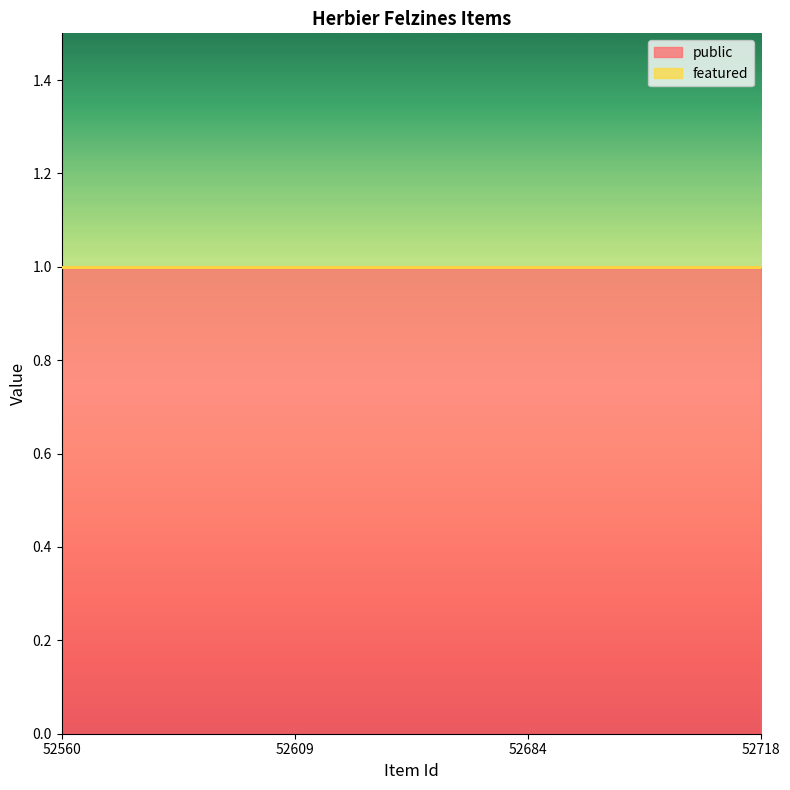

True or false: featured and public intersect in this chart.

False